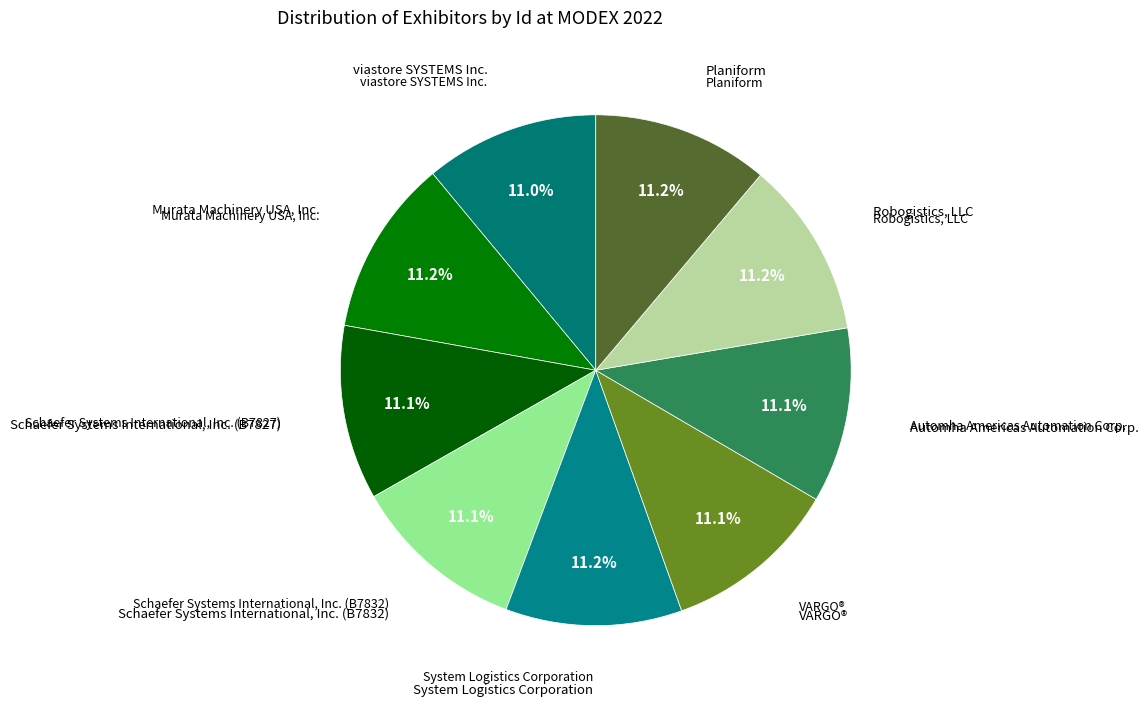

The Automha Americas Automation Corp. slice represents 11% of the pie. True or false?

True